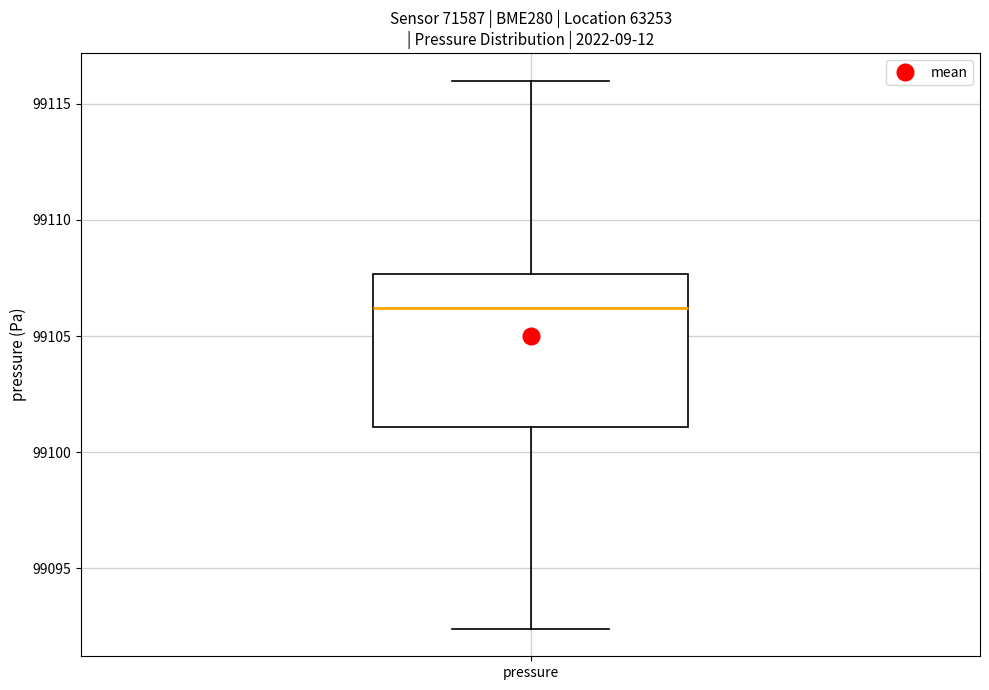

Transcribe this box plot: give where the median line is, the range the box spans, and where the two whiskers end, as read against the y-axis. The values are not printed on the chart, so give them approximately, as read against the axis.

median 99106.0, box 99101.0 to 99107.5, whiskers 99092.5 to 99116.0